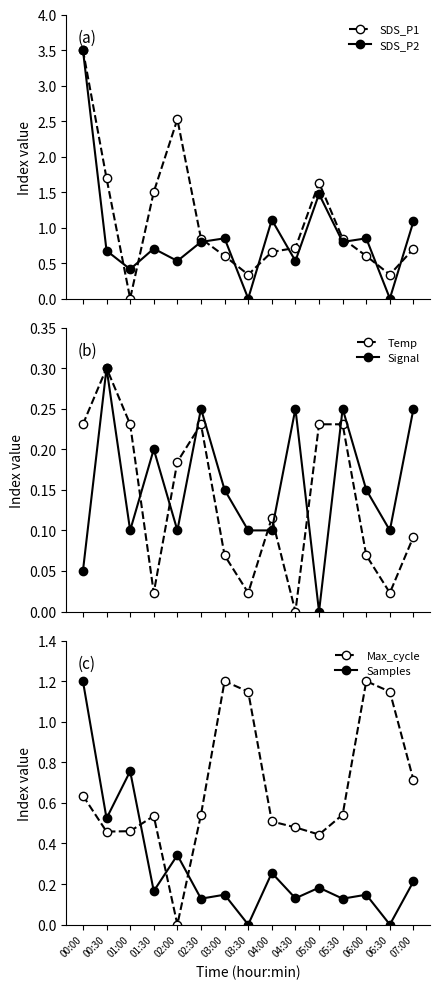

Reading left to right, extract all data points from this chart.

SDS_P1: 00:00=3.5	00:30=1.7	01:00=0.0	01:30=1.5	02:00=2.5	02:30=0.8	03:00=0.6	03:30=0.3	04:00=0.7	04:30=0.7	05:00=1.6	05:30=0.8	06:00=0.6	06:30=0.3	07:00=0.7
SDS_P2: 00:00=3.5	00:30=0.7	01:00=0.4	01:30=0.7	02:00=0.5	02:30=0.8	03:00=0.8	03:30=0.0	04:00=1.1	04:30=0.5	05:00=1.5	05:30=0.8	06:00=0.8	06:30=0.0	07:00=1.1
Temp: 00:00=0.2	00:30=0.3	01:00=0.2	01:30=0.0	02:00=0.2	02:30=0.2	03:00=0.1	03:30=0.0	04:00=0.1	04:30=0.0	05:00=0.2	05:30=0.2	06:00=0.1	06:30=0.0	07:00=0.1
Signal: 00:00=0.0	00:30=0.3	01:00=0.1	01:30=0.2	02:00=0.1	02:30=0.2	03:00=0.1	03:30=0.1	04:00=0.1	04:30=0.2	05:00=0.0	05:30=0.2	06:00=0.1	06:30=0.1	07:00=0.2
Max_cycle: 00:00=0.6	00:30=0.5	01:00=0.5	01:30=0.5	02:00=0.0	02:30=0.5	03:00=1.2	03:30=1.1	04:00=0.5	04:30=0.5	05:00=0.4	05:30=0.5	06:00=1.2	06:30=1.1	07:00=0.7
Samples: 00:00=1.2	00:30=0.5	01:00=0.8	01:30=0.2	02:00=0.3	02:30=0.1	03:00=0.1	03:30=0.0	04:00=0.3	04:30=0.1	05:00=0.2	05:30=0.1	06:00=0.1	06:30=0.0	07:00=0.2